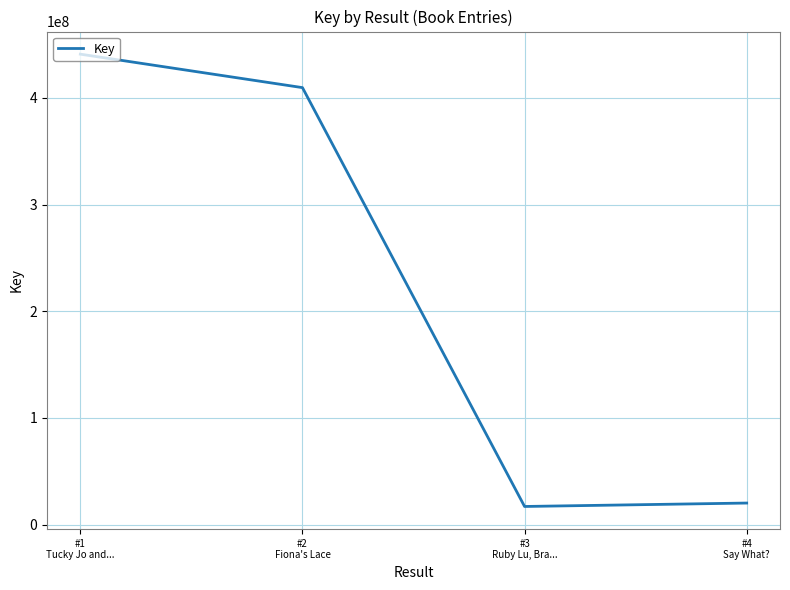

Where does the data first go above 409595560?

#1
Tucky Jo and...